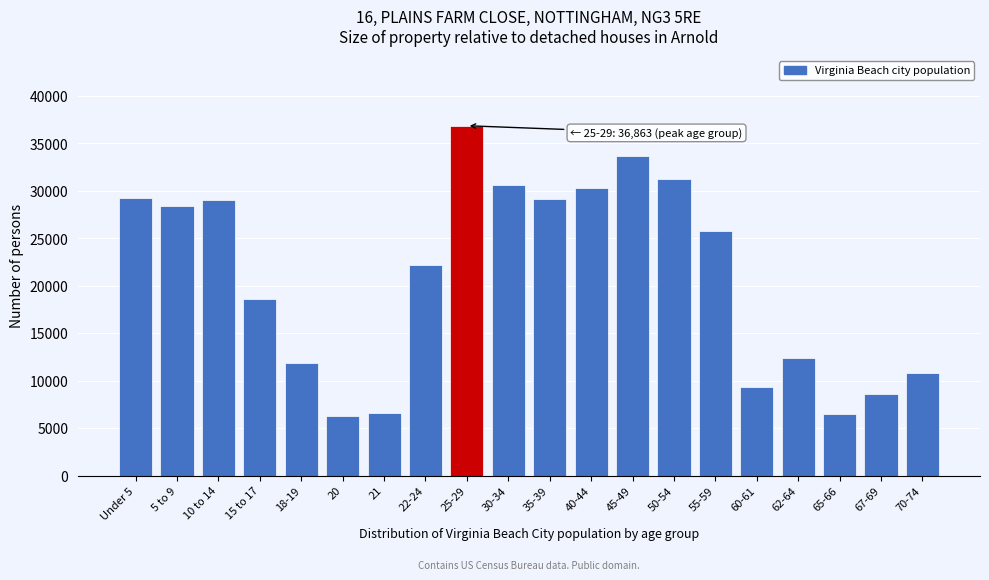

What is the difference between the maximum and minimum values?

30562